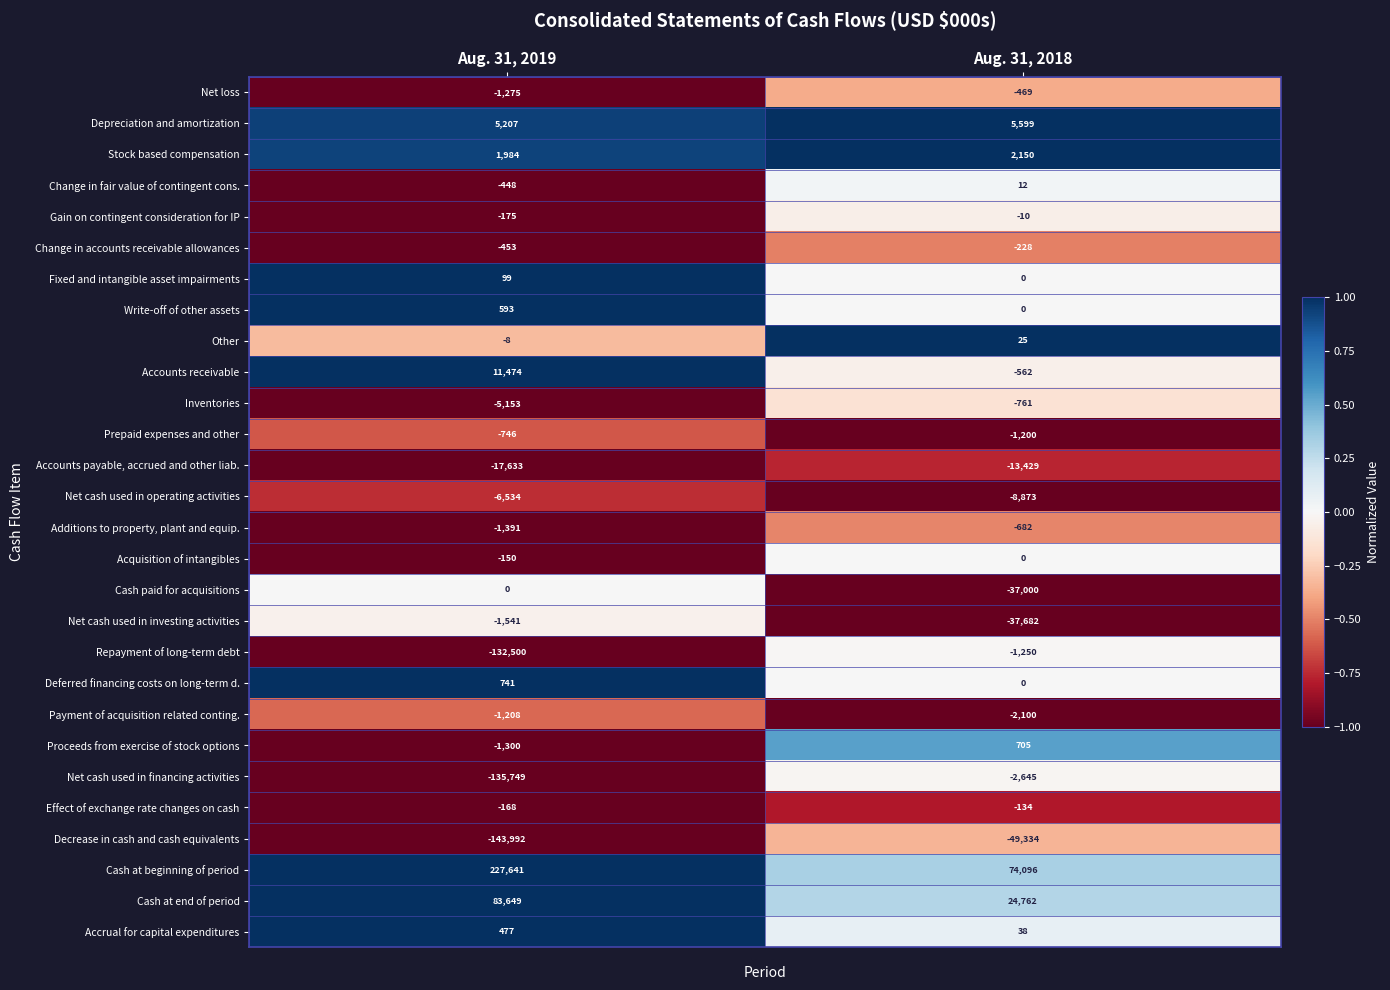

What is the difference between the Deferred financing costs on long-term d. values at Aug. 31, 2018 and Aug. 31, 2019?

741